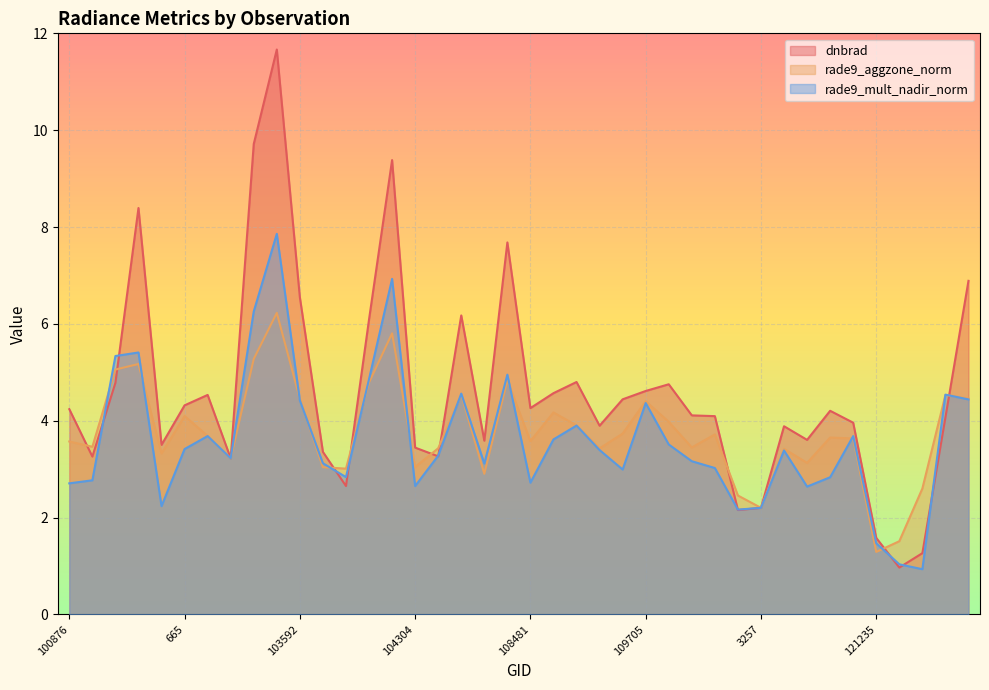

Where is dnbrad nearest to the value 6?

104062